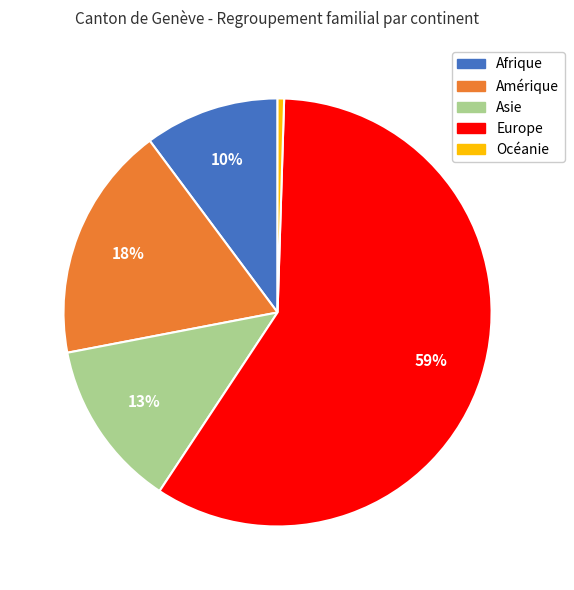

The Afrique slice represents 10% of the pie. True or false?

True